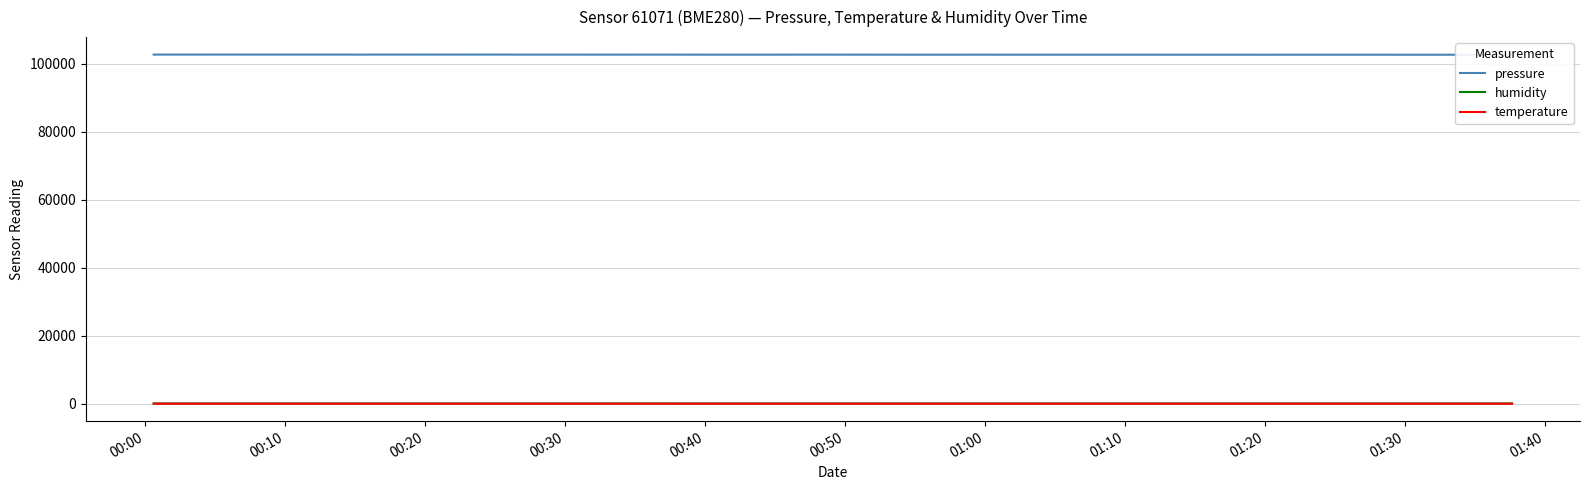

Read the pressure value at 01:00.

102641.5